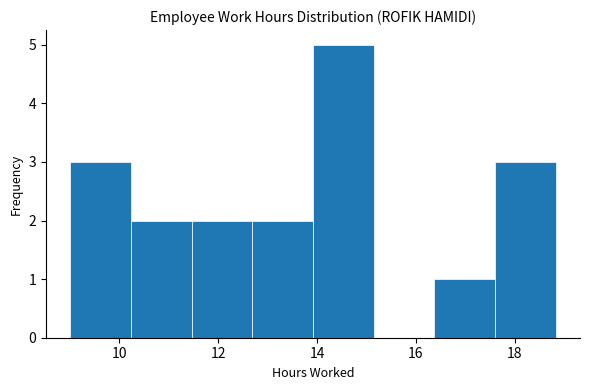

What is the height of the bar covering 17.6 to 18.8 on the x-axis? Neither the bar edges nor the heights are printed on the chart, so give them approximately, as read against the axes.

3